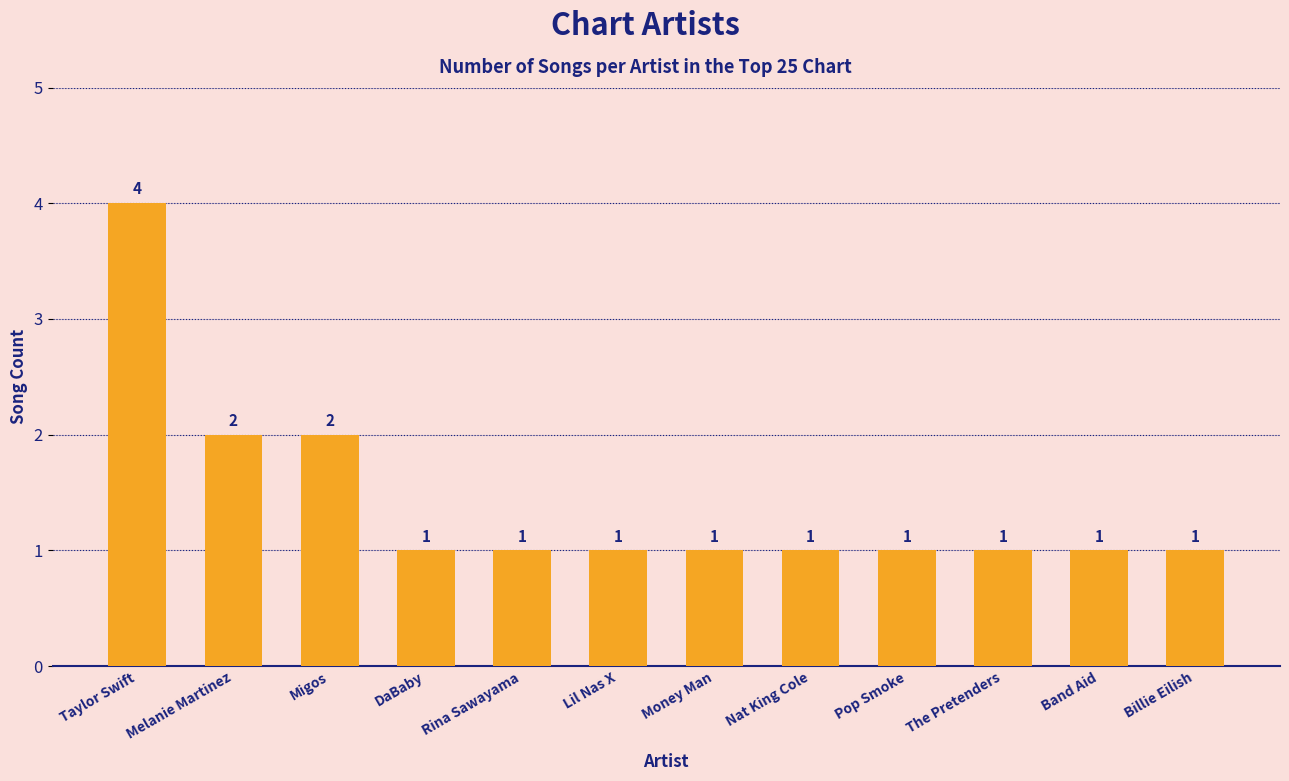

What value does the data have at Band Aid?

1